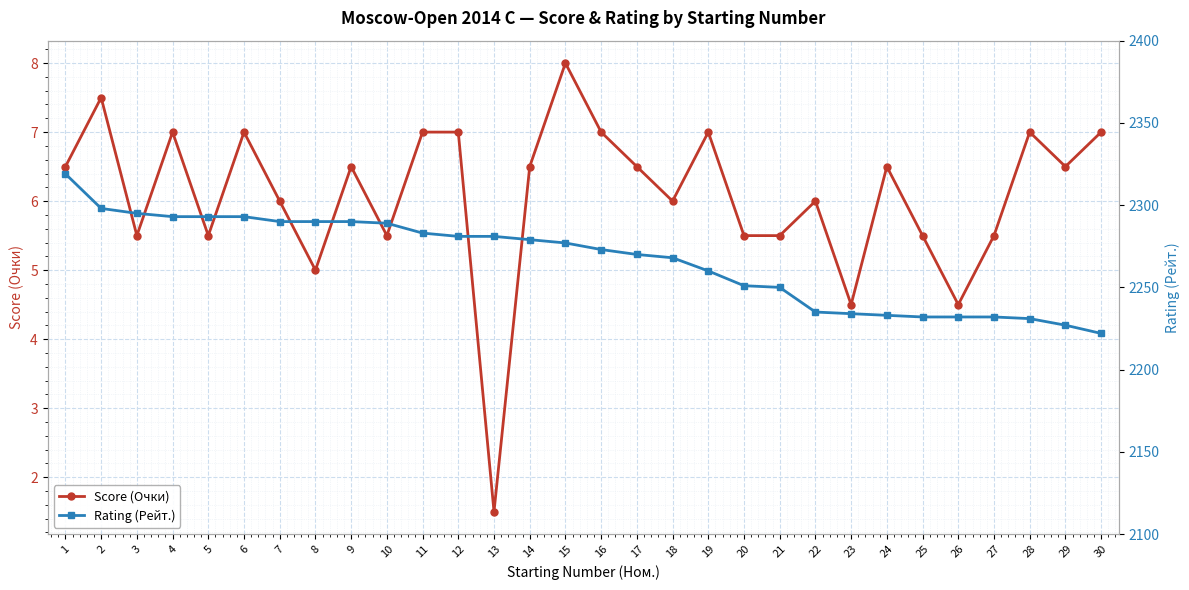

At which category is the sum across all series the highest?

1